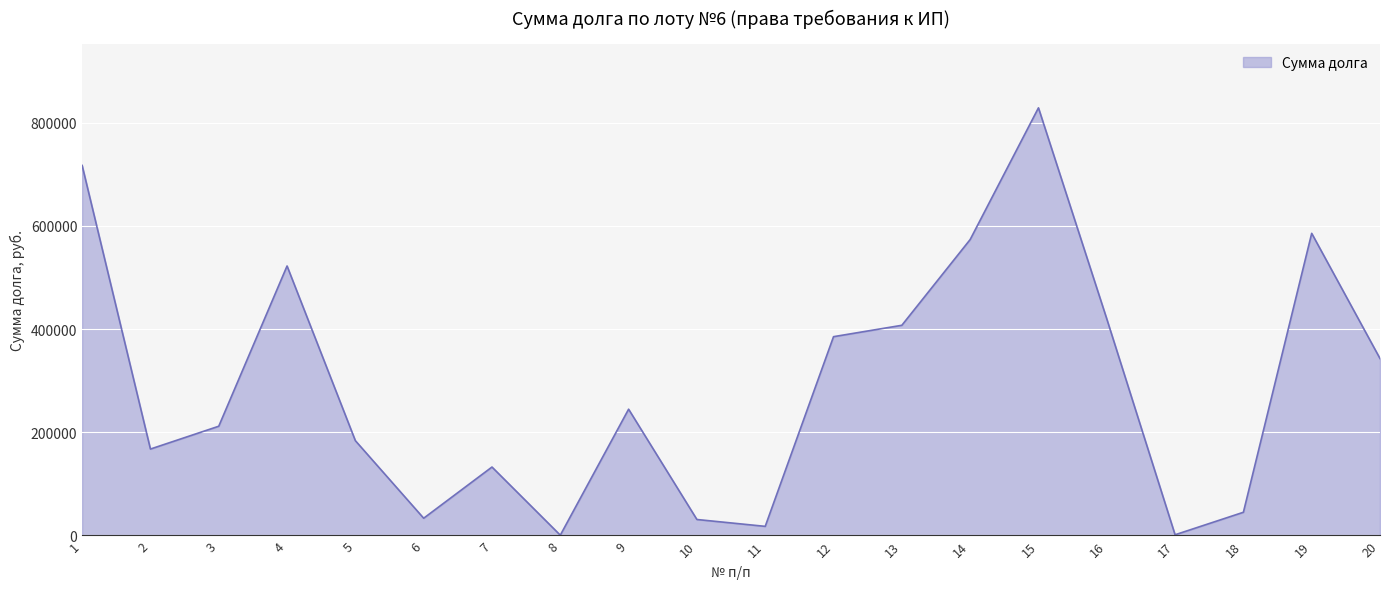

What is the ratio of the value at 9 to the value at 18?

5.4